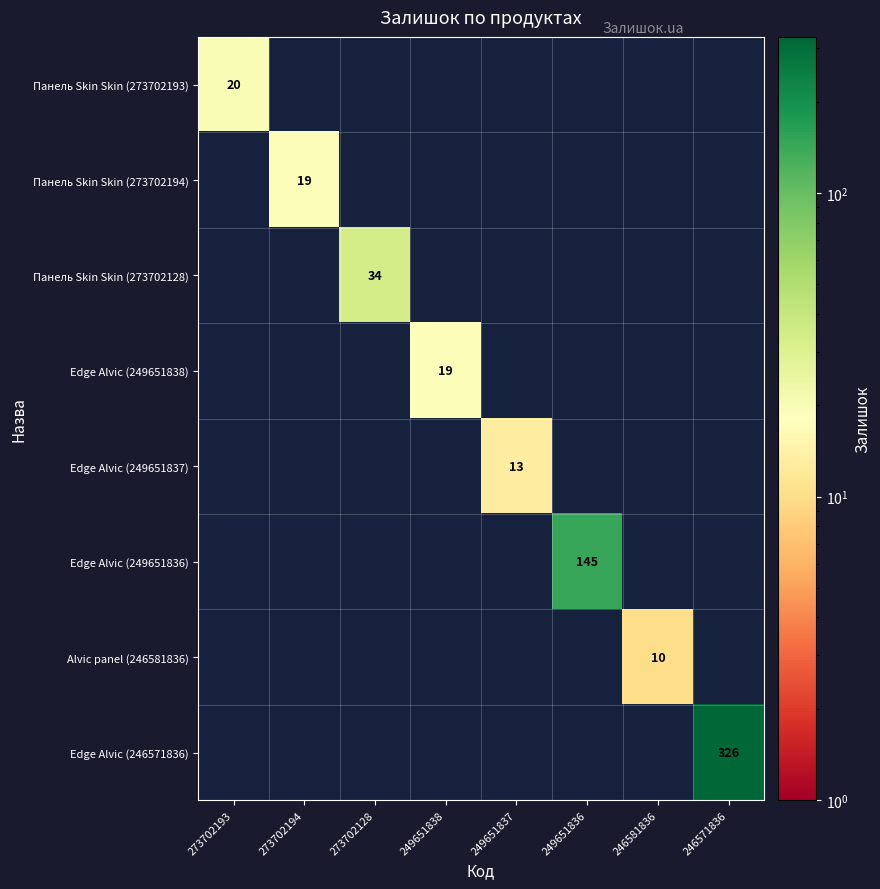

The value of Edge Alvic (249651836) at 249651836 is 145. True or false?

True